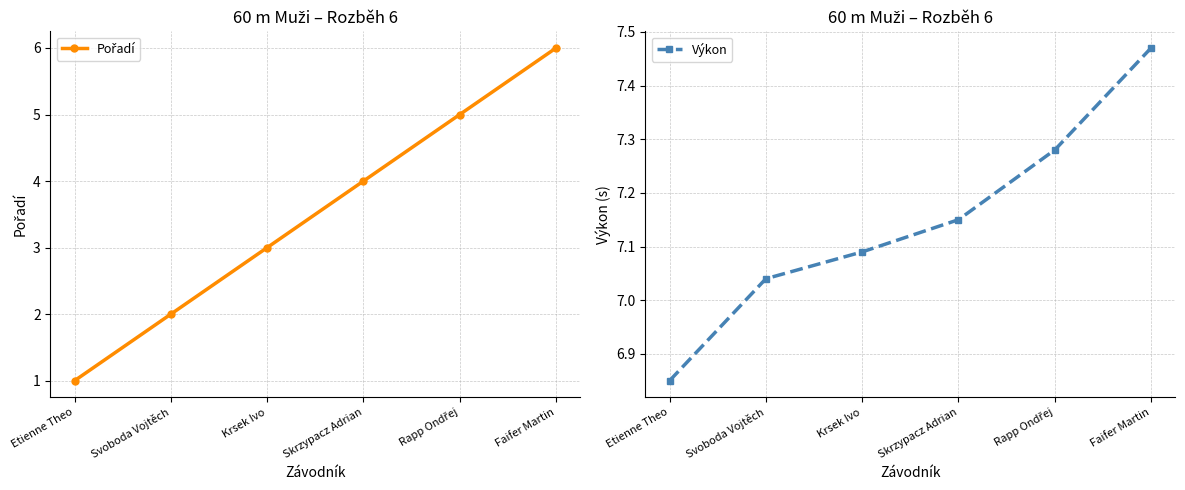

True or false: Pořadí and Výkon intersect in this chart.

False